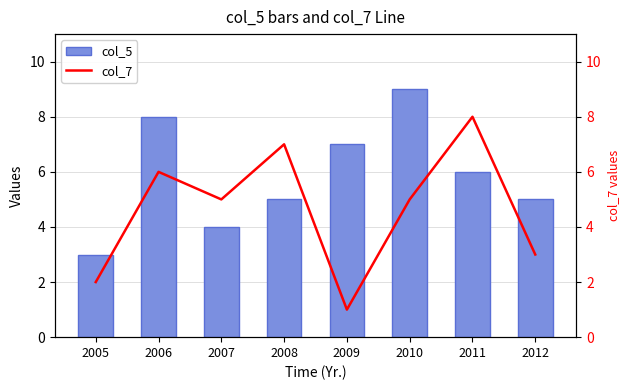

How many series are shown in this chart?

2